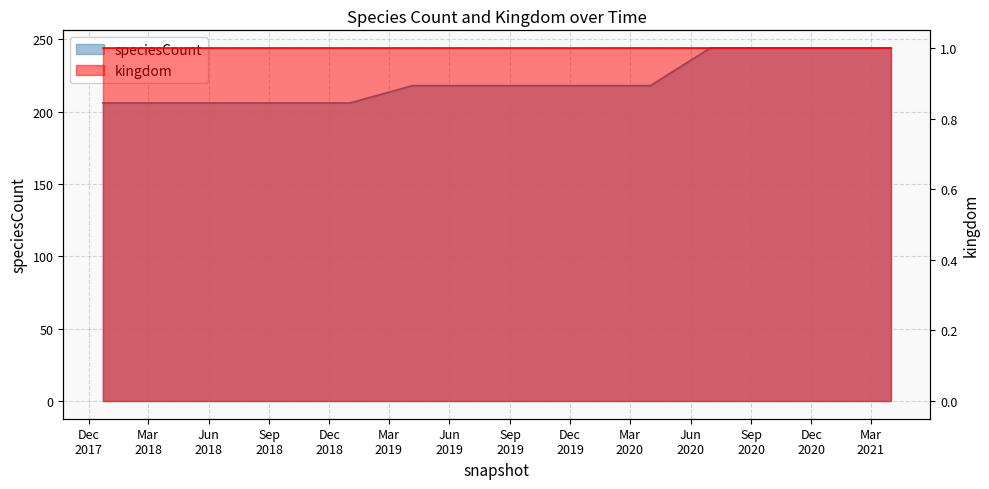

Which label corresponds to the smallest value in the chart?

Dec
2017